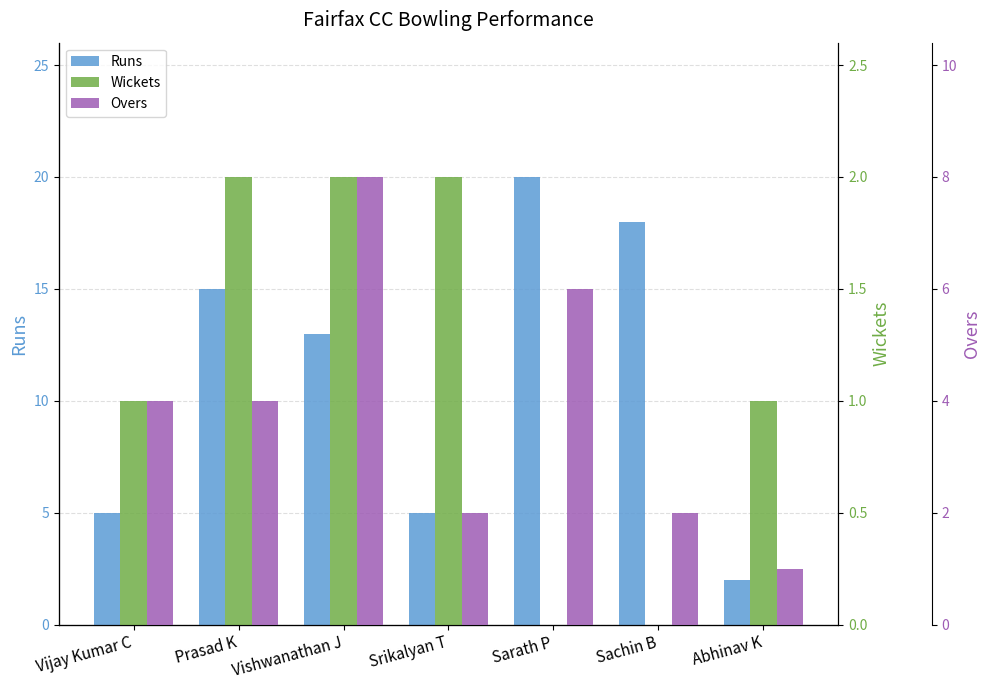

What is the label of the 1st bar from the right?

Abhinav K